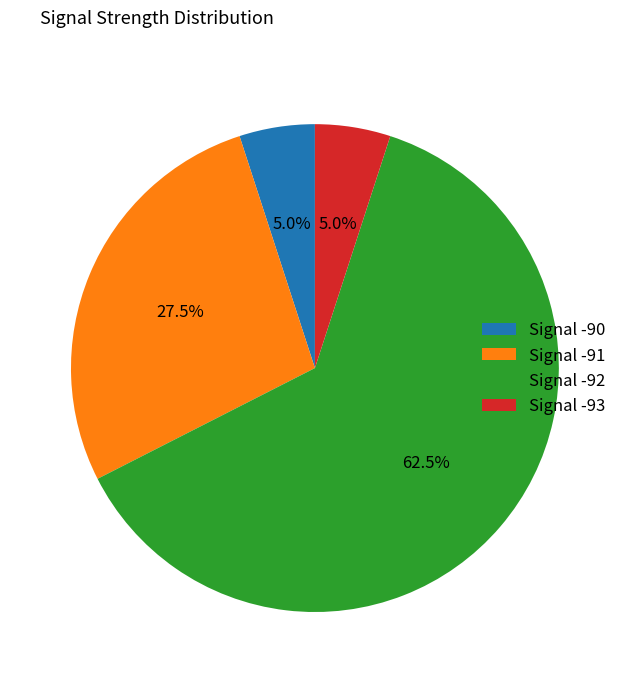

Does any single category account for the majority?

Yes